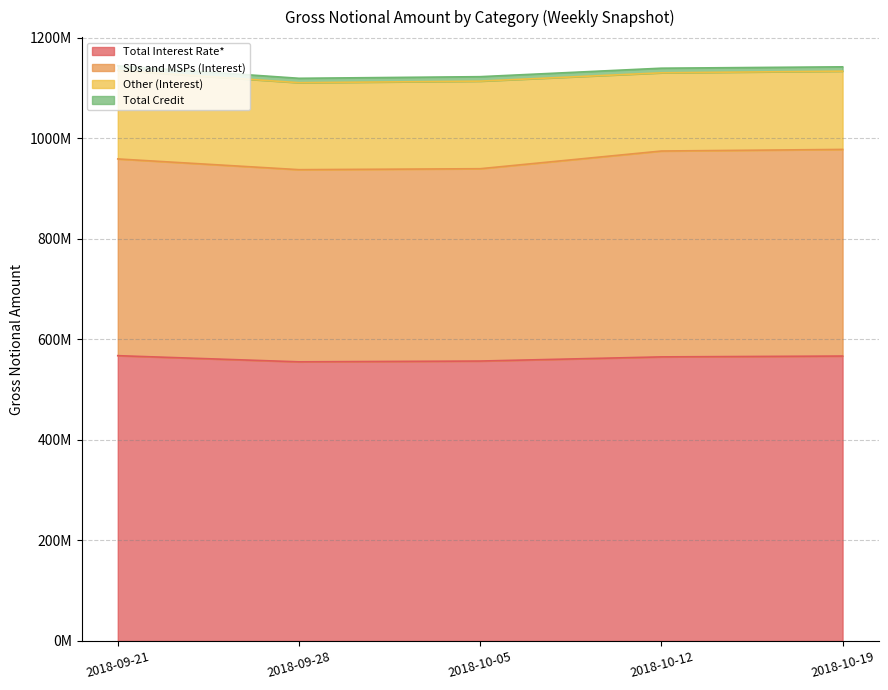

Does the chart have visible grid lines?

Yes